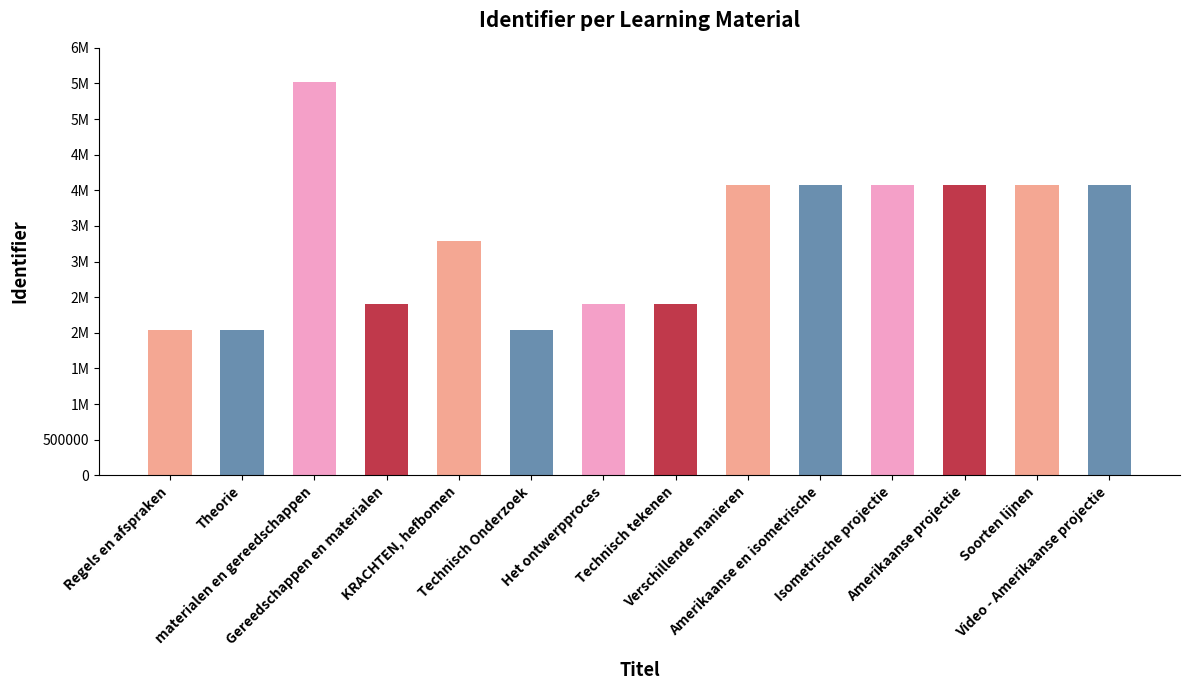

Are the bars horizontal?

No